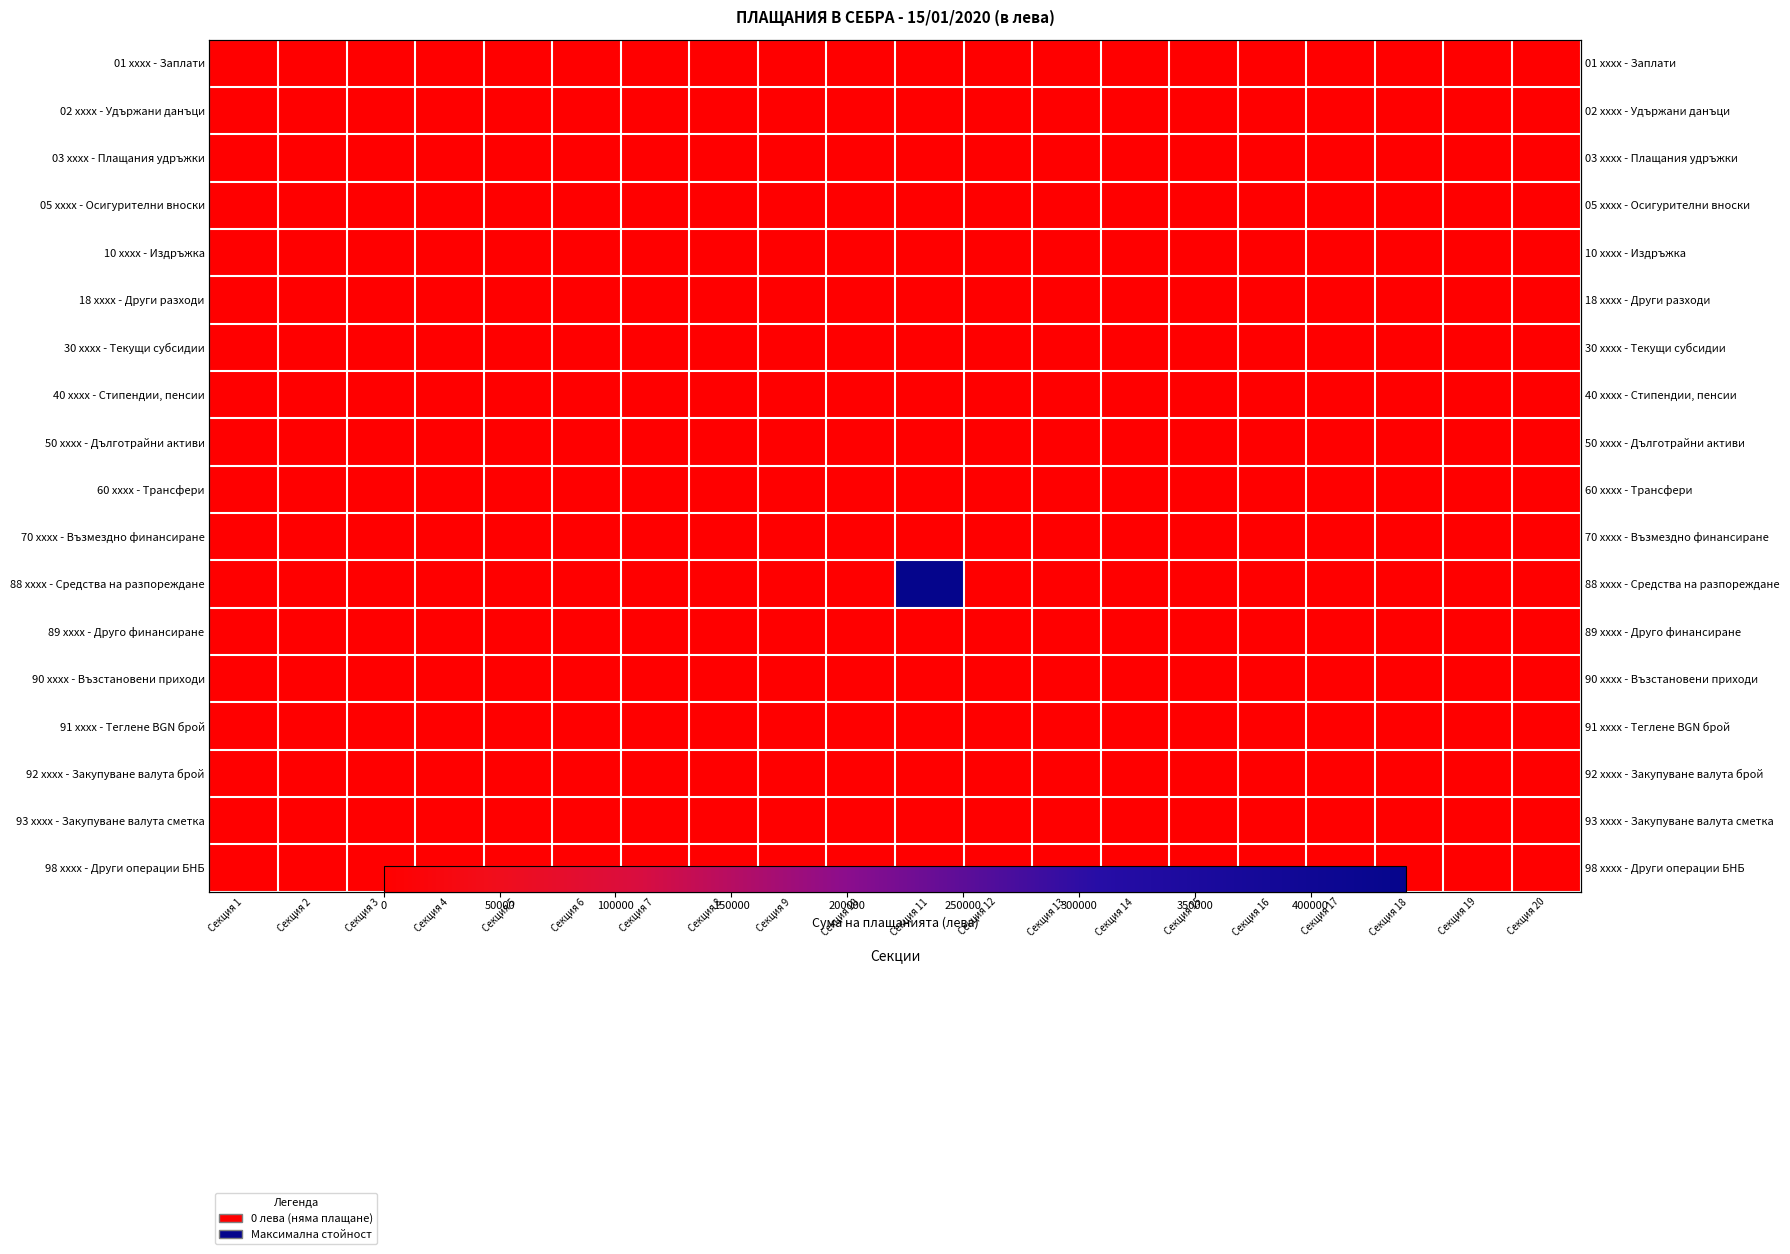

Between Секция 16 and Секция 18, which is larger?

Секция 16